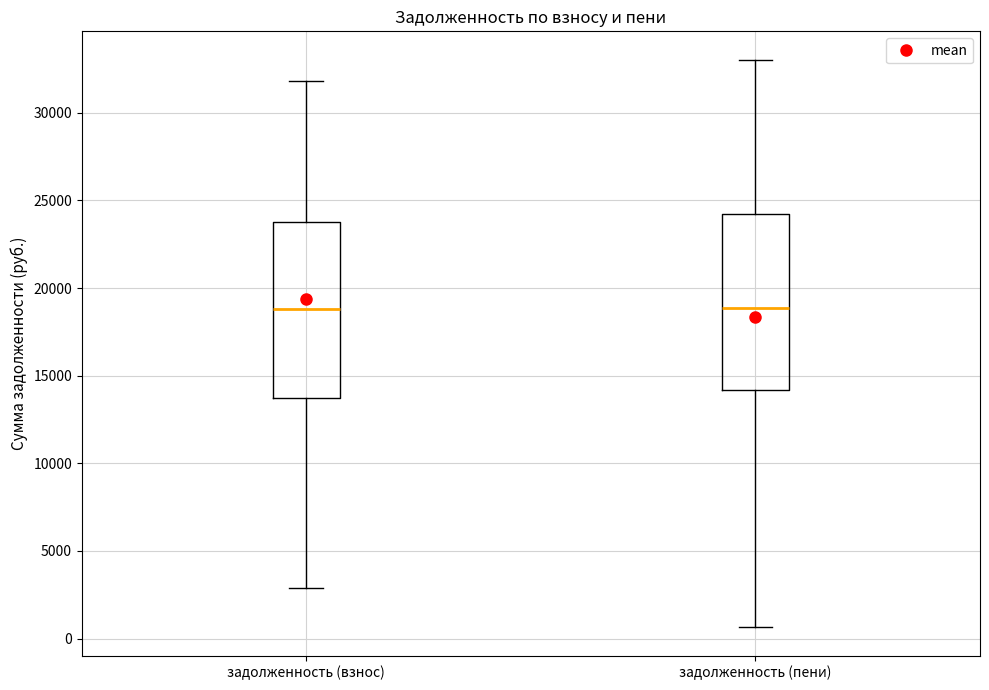

Where does the upper whisker of the box for задолженность (взнос) end on the y-axis? The values are not printed on the chart, so give them approximately, as read against the axis.

32000